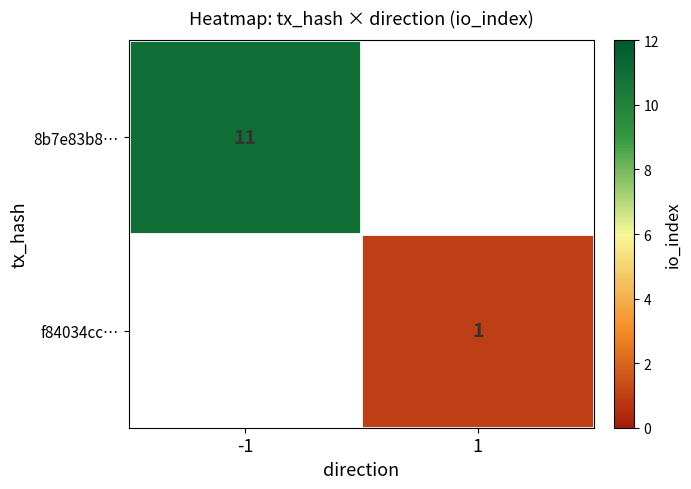

At how many categories does at least one series exceed 7?

1